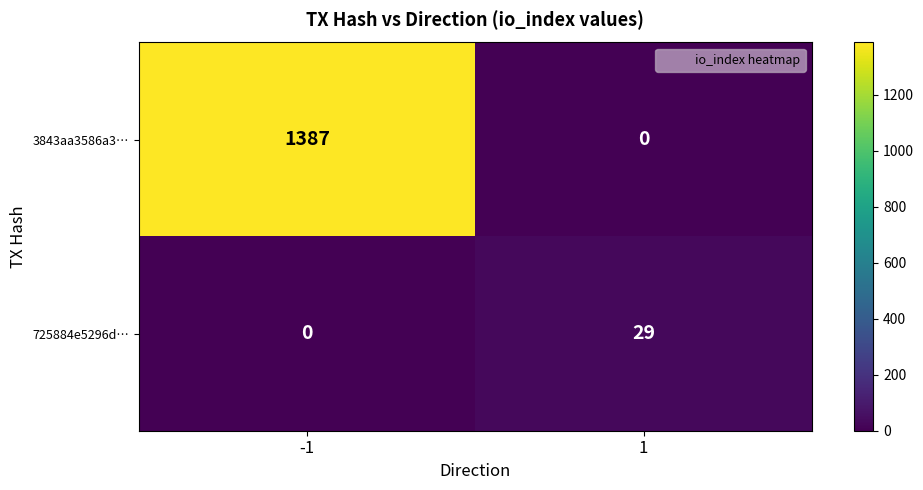

Between -1 and 1, which series saw the biggest shift?

3843aa3586a3…